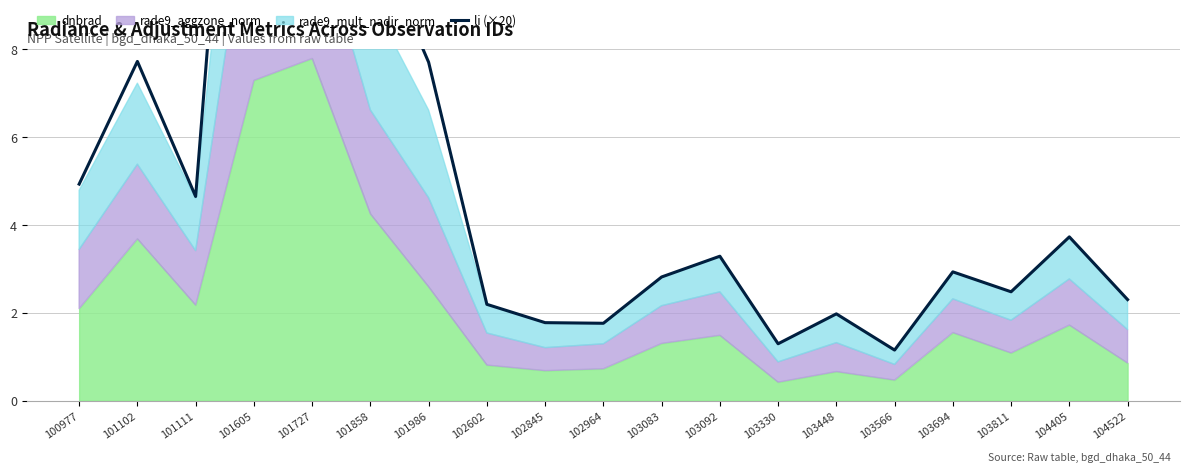

Where is the first local minimum?

101111